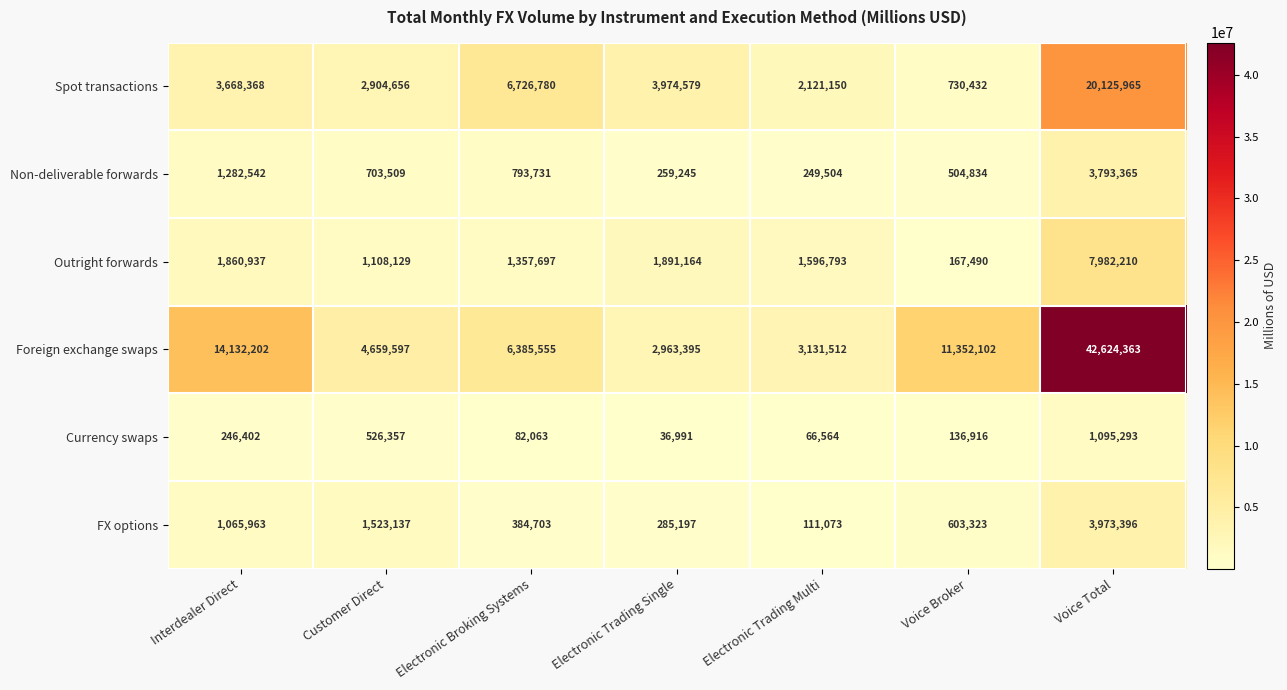

True or false: Outright forwards has a value of 78434 at Voice Broker.

False